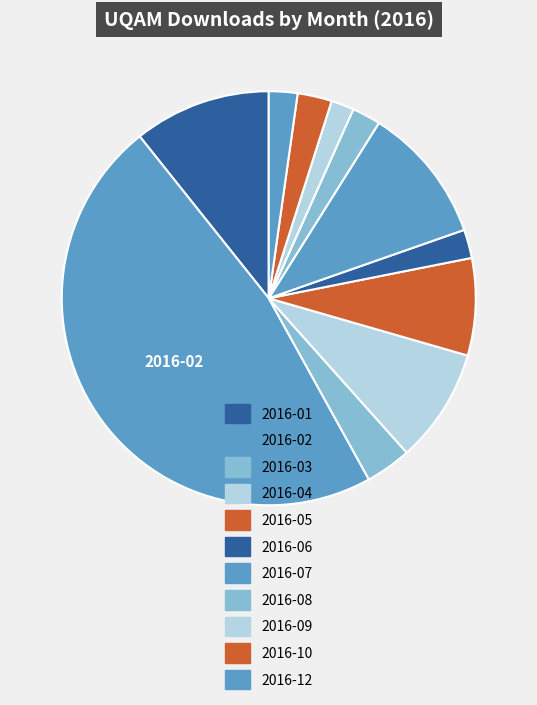

Does any single category account for the majority?

No